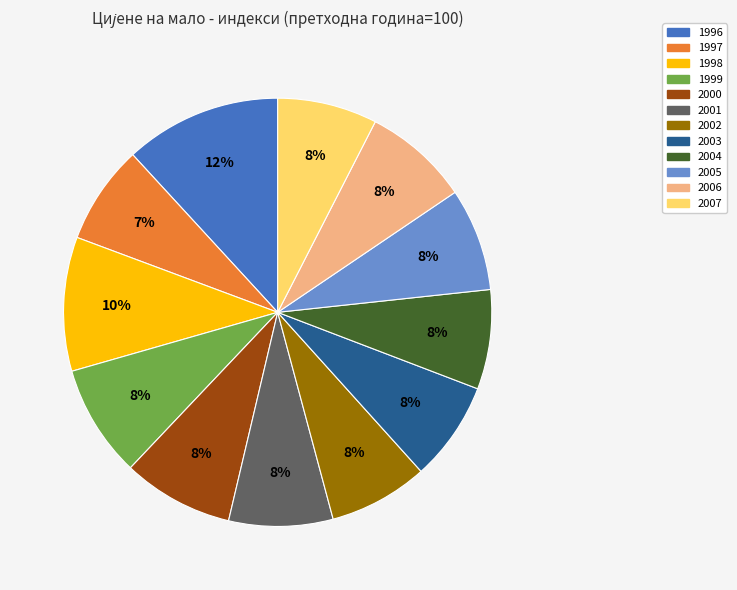

Combined, do 2003 and 1998 account for over 50%?

No